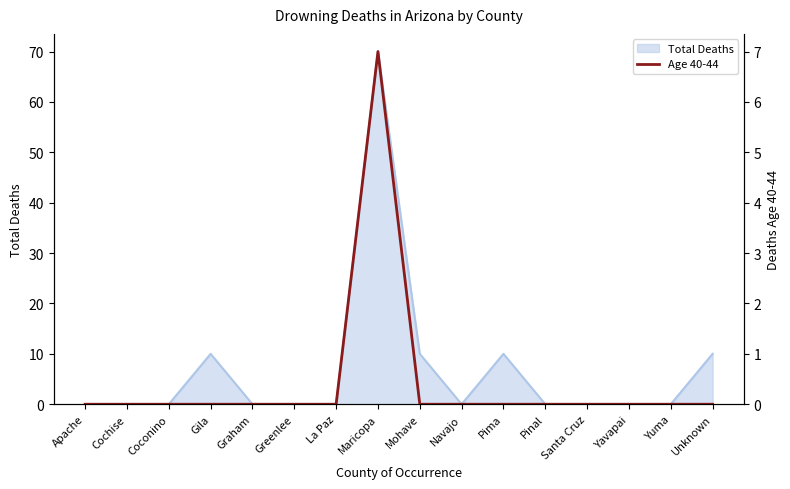

What is the label of the 5th point from the right?

Pinal